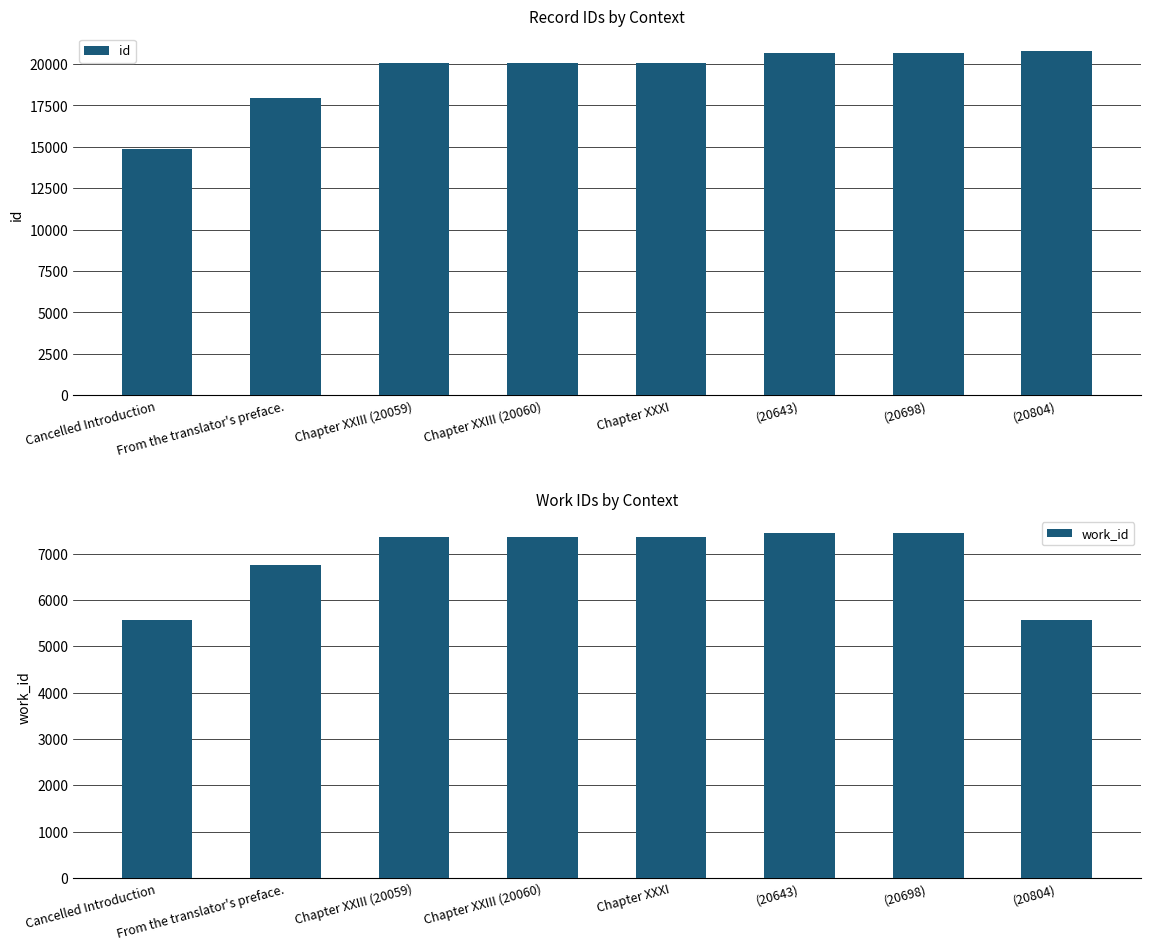

List the series in order of their peak value, lowest first.

work_id, id